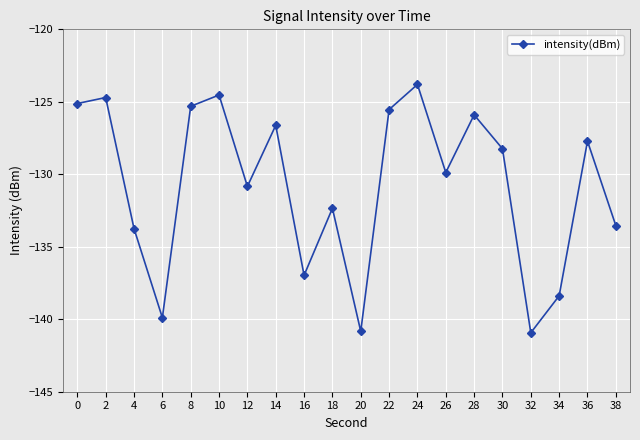

Where is the first local maximum?

2